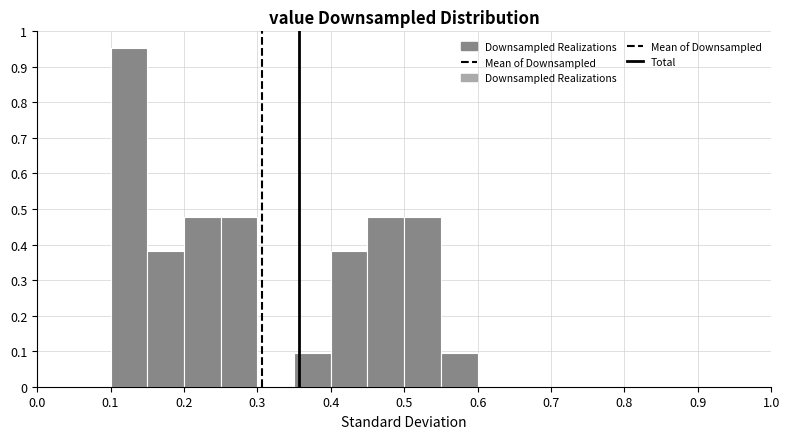

What is the height of the bar covering 0.10 to 0.15 on the x-axis? The values are not printed on the chart, so give them approximately, as read against the axis.

0.95